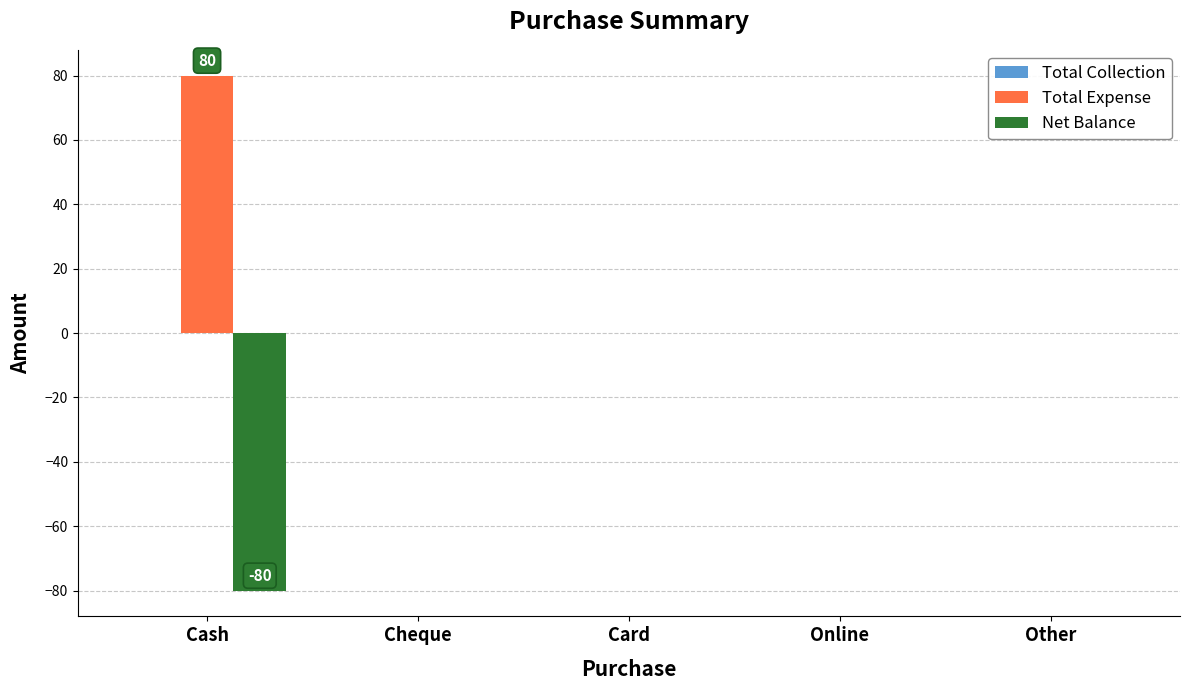

True or false: Total Expense has a value of 0 at Cheque.

True